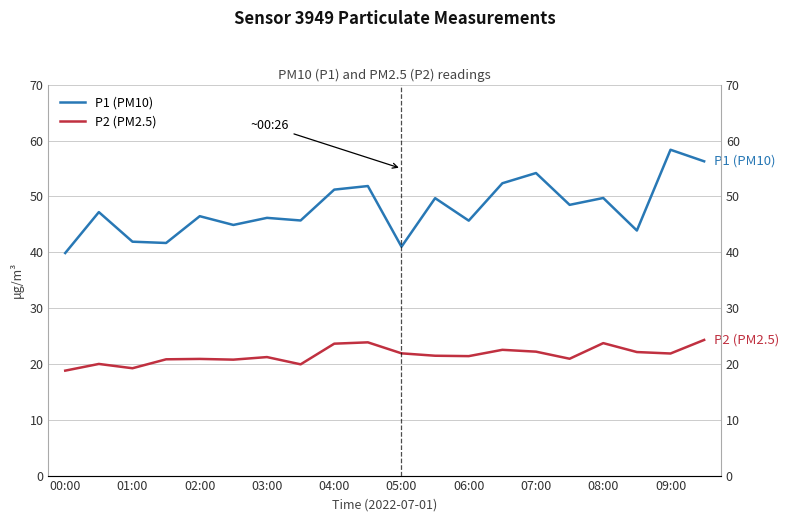

Is this an area chart (filled region under the line)?

No